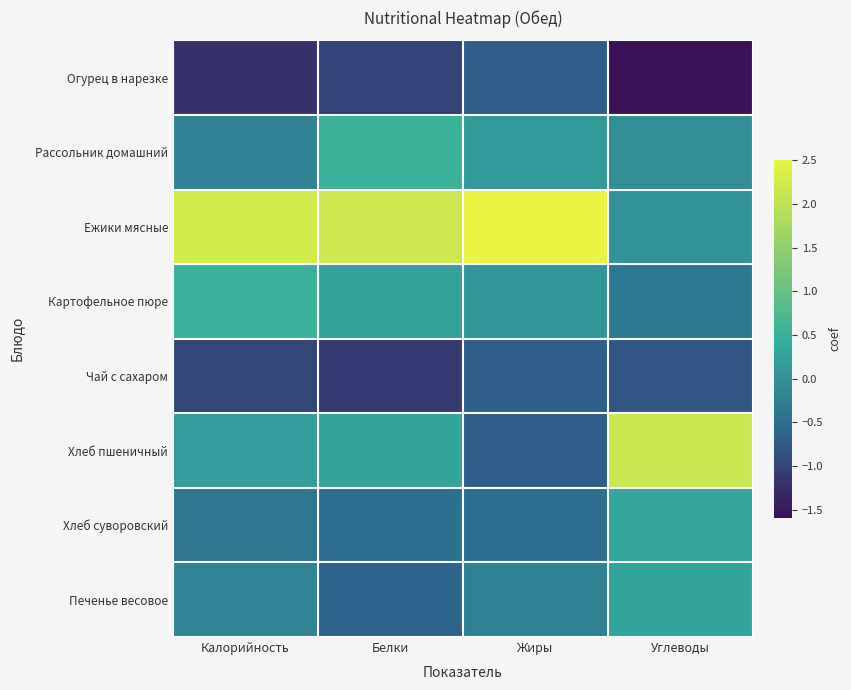

Reading left to right, list all the values displayed in this chart.

Огурец в нарезке: Калорийность=-1.2	Белки=-1.0	Жиры=-0.7	Углеводы=-1.6
Рассольник домашний: Калорийность=-0.2	Белки=0.5	Жиры=0.2	Углеводы=-0.0
Ежики мясные: Калорийность=2.2	Белки=2.2	Жиры=2.5	Углеводы=0.0
Картофельное пюре: Калорийность=0.5	Белки=0.2	Жиры=0.1	Углеводы=-0.3
Чай с сахаром: Калорийность=-1.0	Белки=-1.1	Жиры=-0.7	Углеводы=-0.8
Хлеб пшеничный: Калорийность=0.2	Белки=0.3	Жиры=-0.7	Углеводы=2.1
Хлеб суворовский: Калорийность=-0.4	Белки=-0.5	Жиры=-0.5	Углеводы=0.3
Печенье весовое: Калорийность=-0.2	Белки=-0.6	Жиры=-0.2	Углеводы=0.3